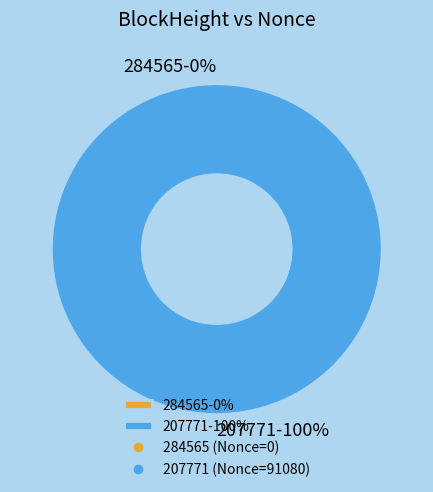

Does 207771 account for over 50% of the chart?

Yes